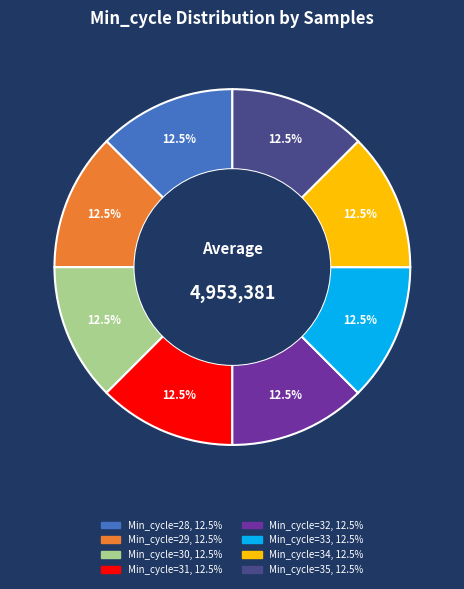

Is there a majority slice in this chart?

No